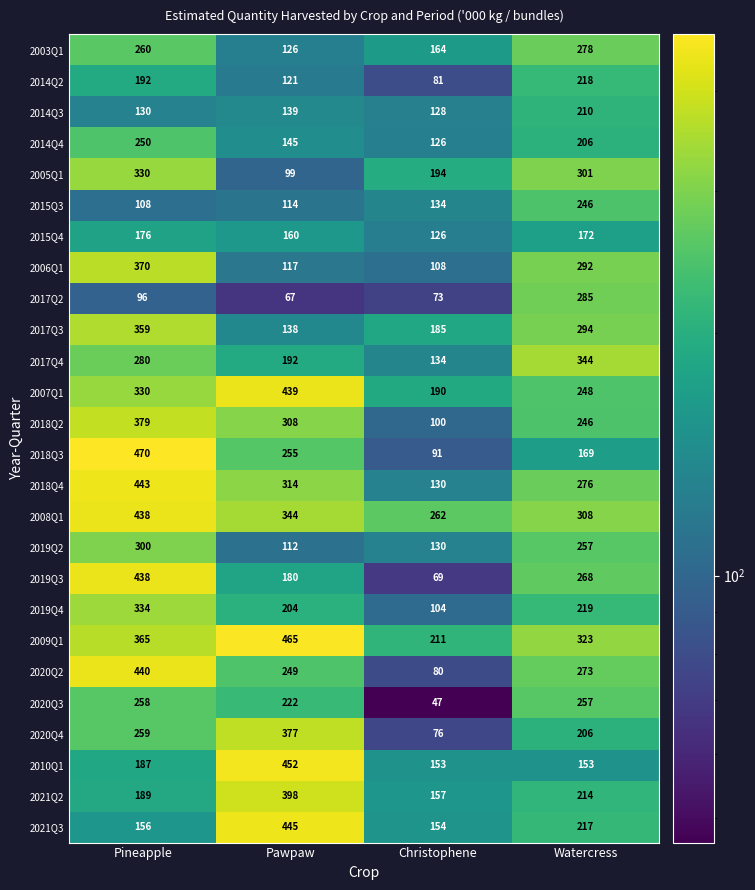

Which label corresponds to the largest value in the chart?

Pineapple